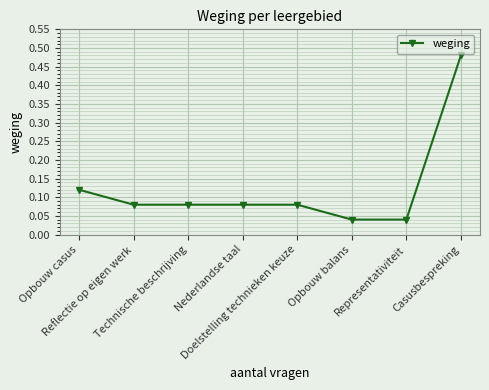

True or false: the data has more than 2 interior local peaks.

False